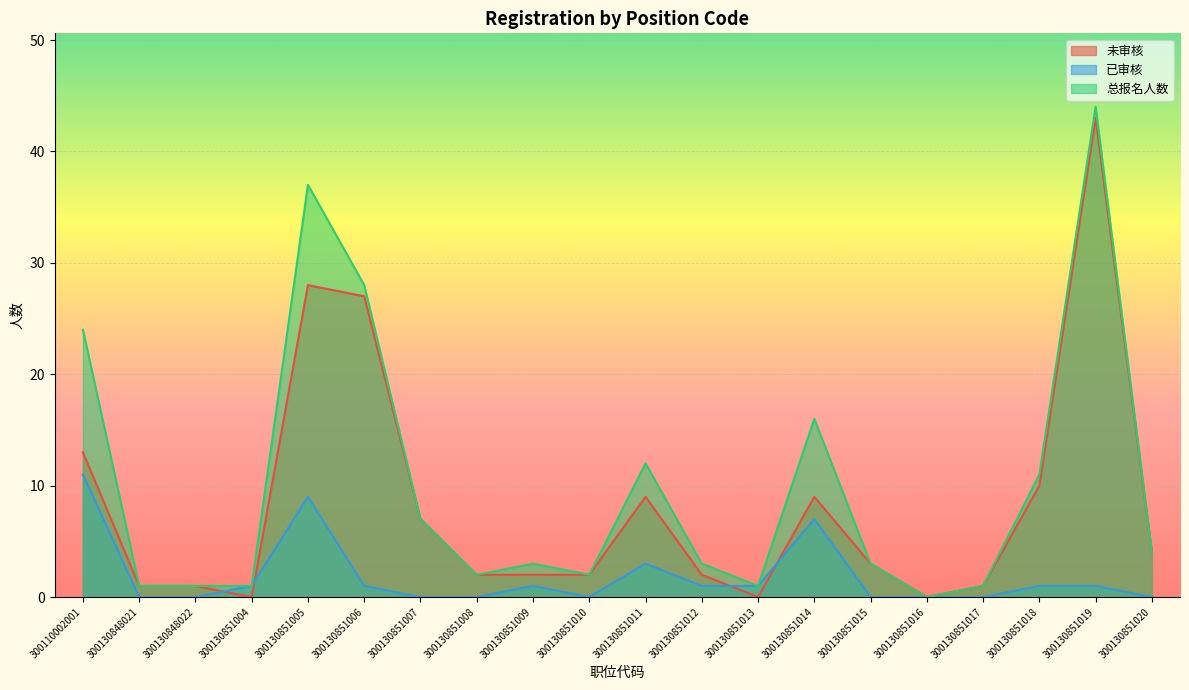

Count the number of categories in the chart.

20